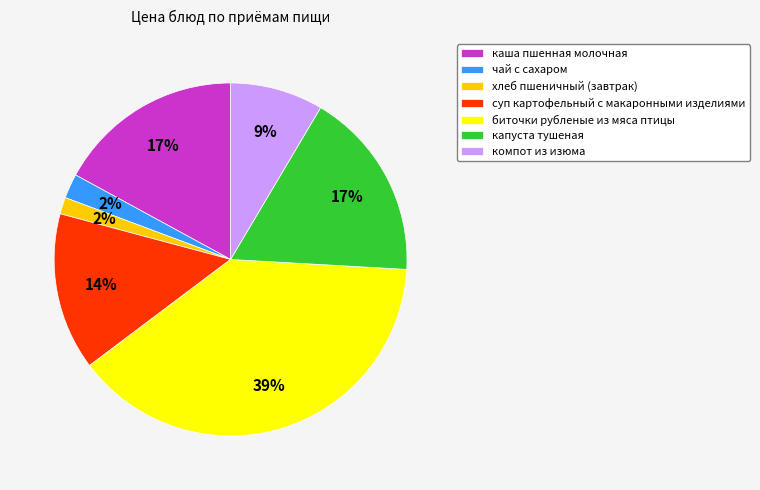

Does any single category account for the majority?

No